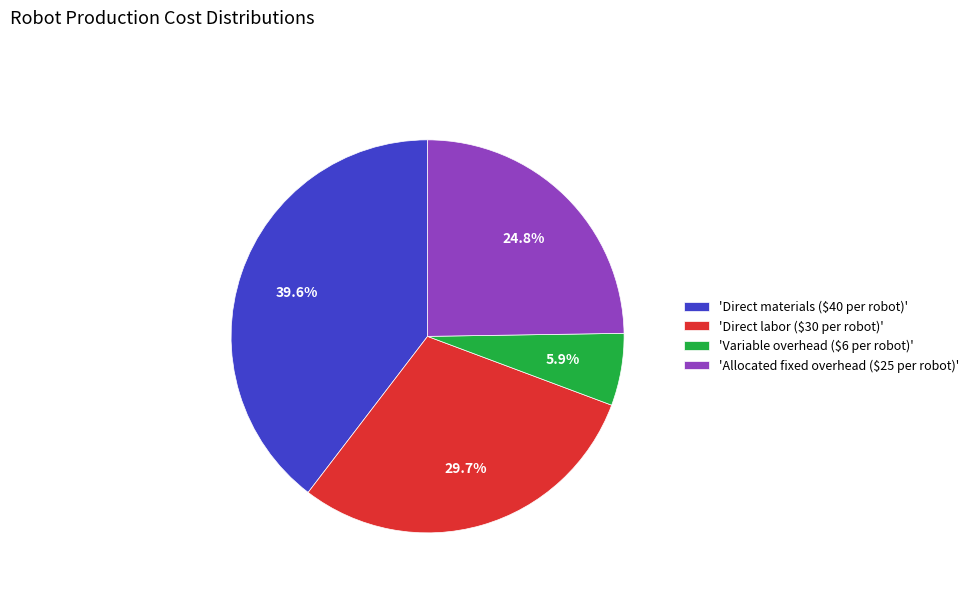

How much of the chart is everything except 'Allocated fixed overhead ($25 per robot)'?

75.2%